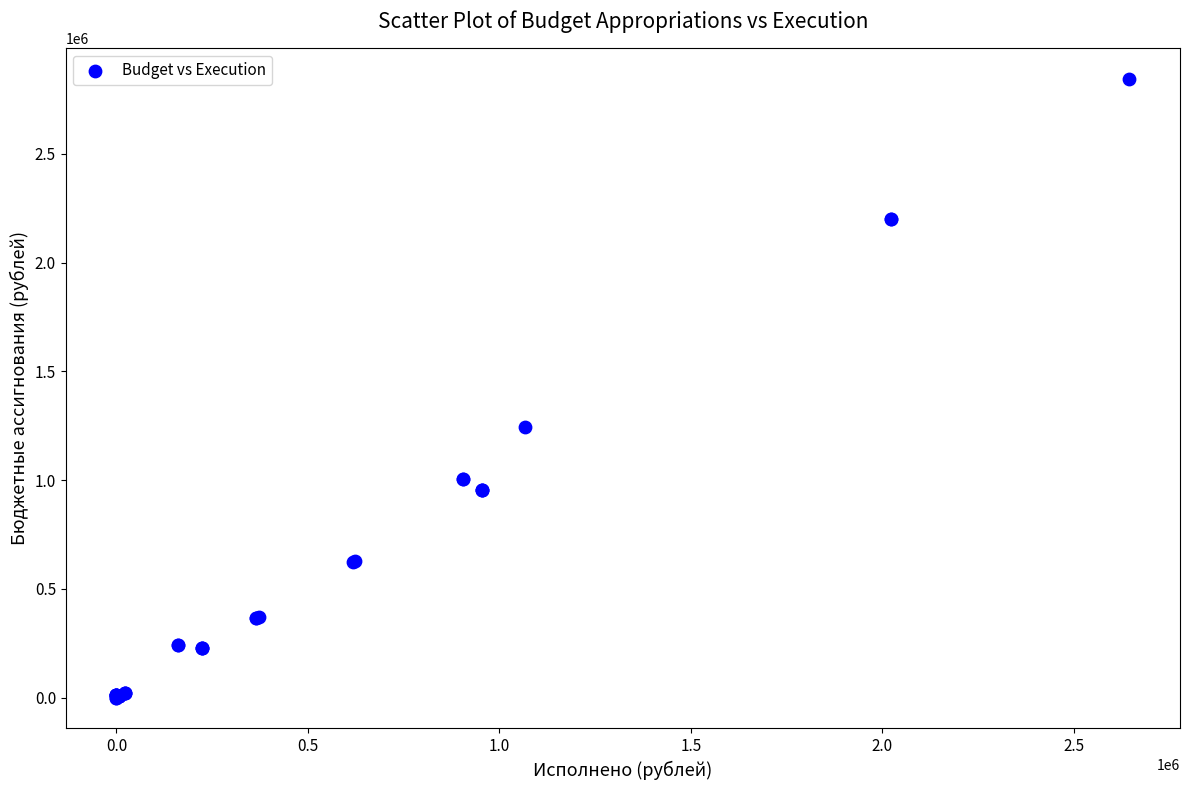

What Y value in the scatter plot is closest to 1421545?

1246548.6